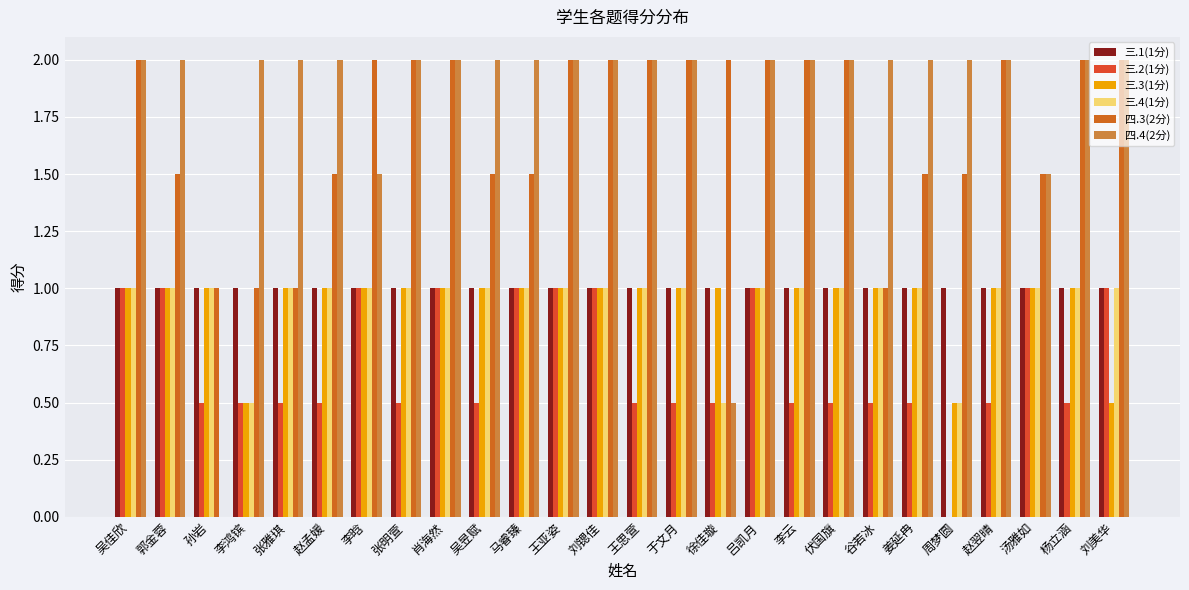

At which category does the chart reach its peak across all series?

吴佳欣